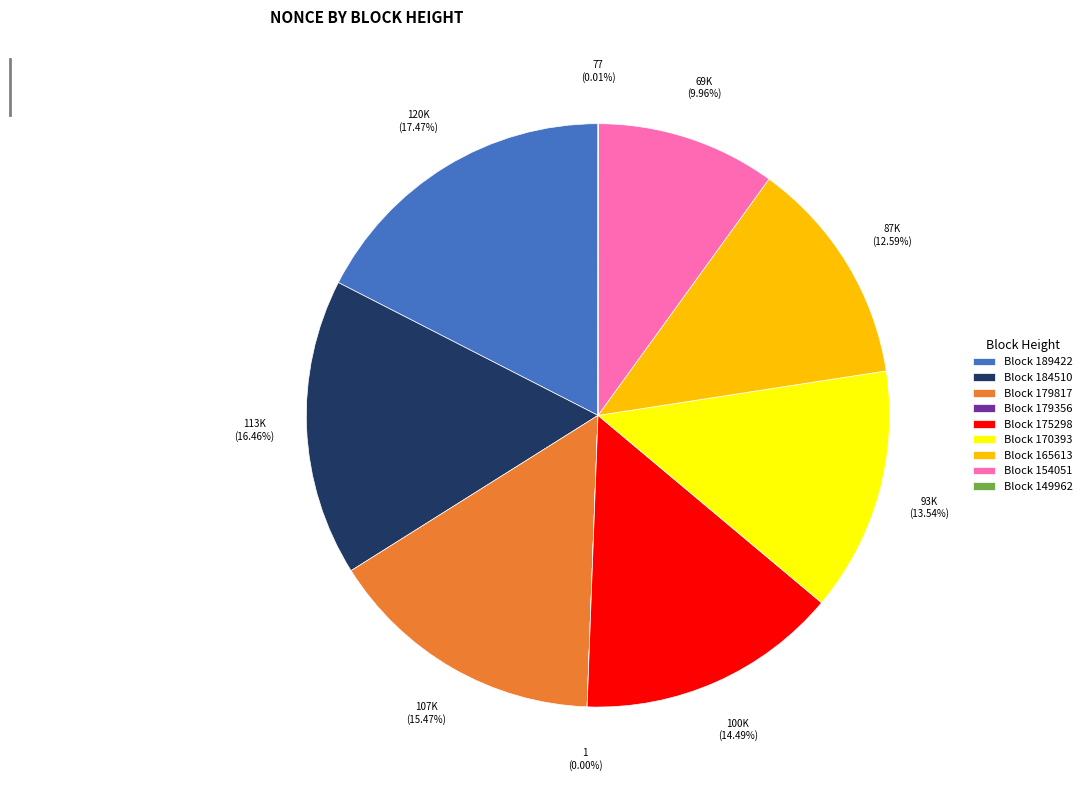

Is there a majority slice in this chart?

No